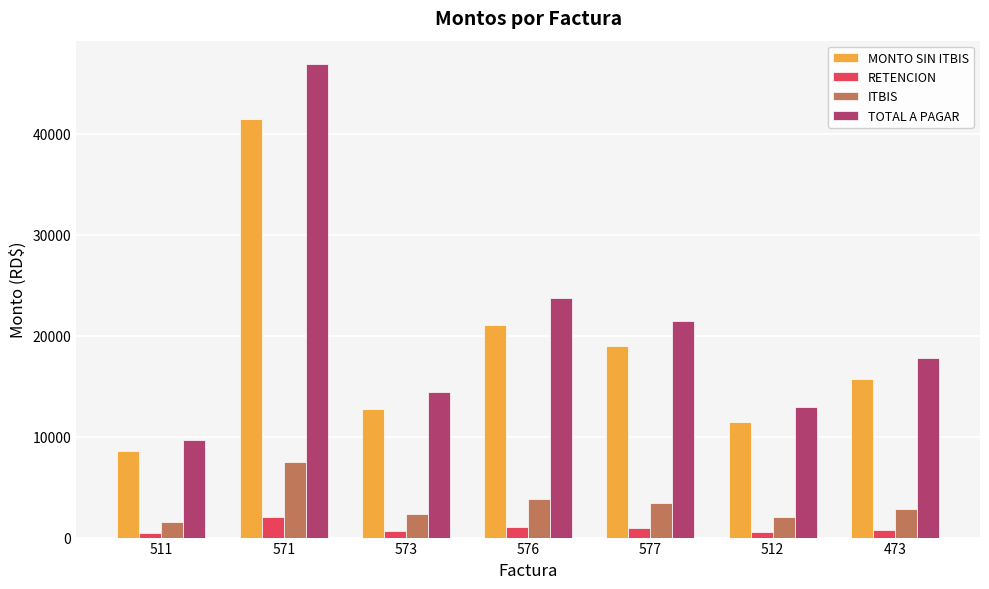

The TOTAL A PAGAR series shows 21441.8 at 577. True or false?

True